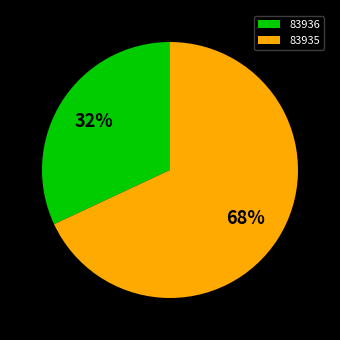

Which category has the smallest portion of the pie?

83936